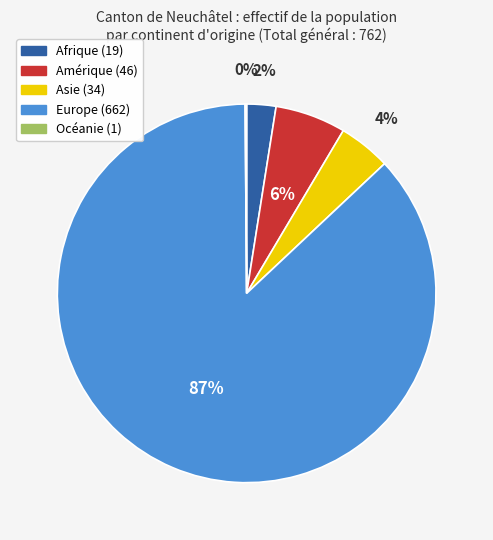

What is the largest slice in the pie chart?

Europe